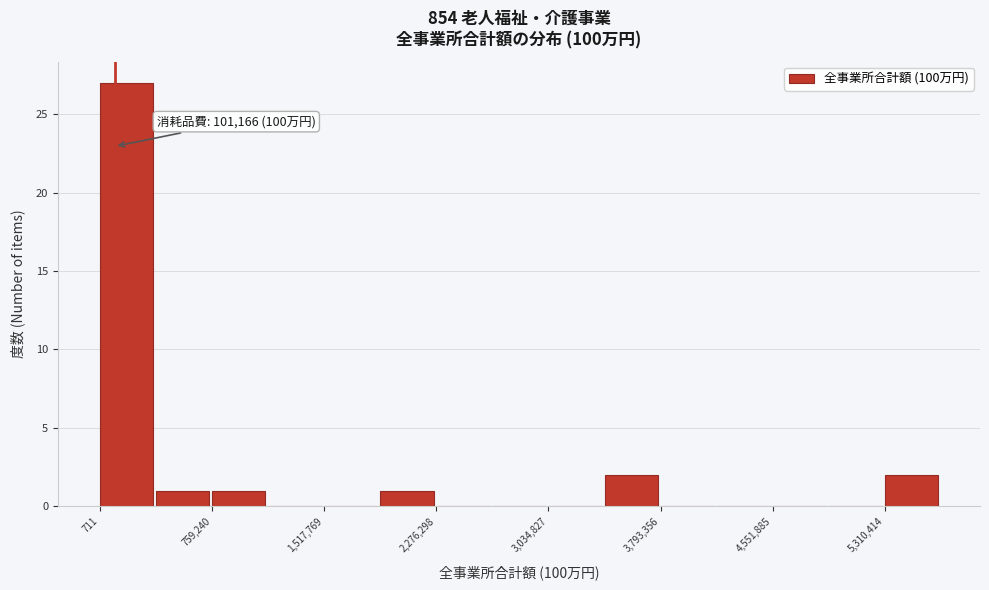

Around what value on the x-axis is the tallest bar? Give the approximate position of its centre, as read against the axis.

200000